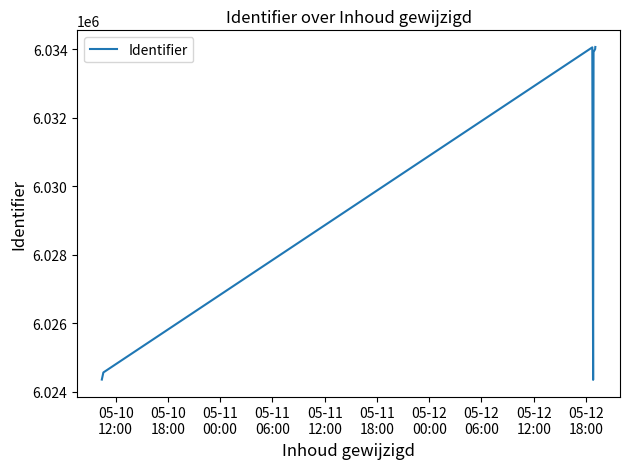

What is the minimum value shown in the chart?

6024344